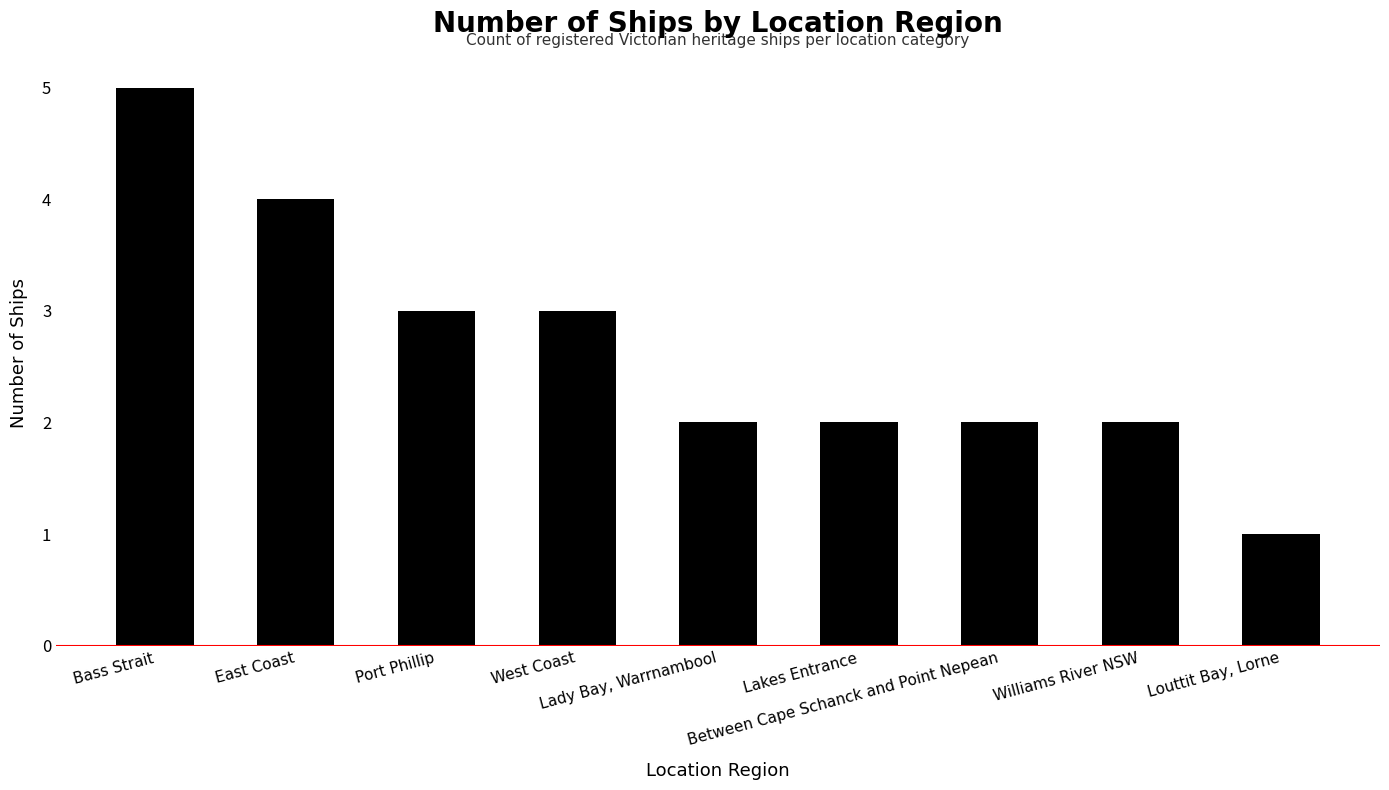

What is the minimum value shown in the chart?

1